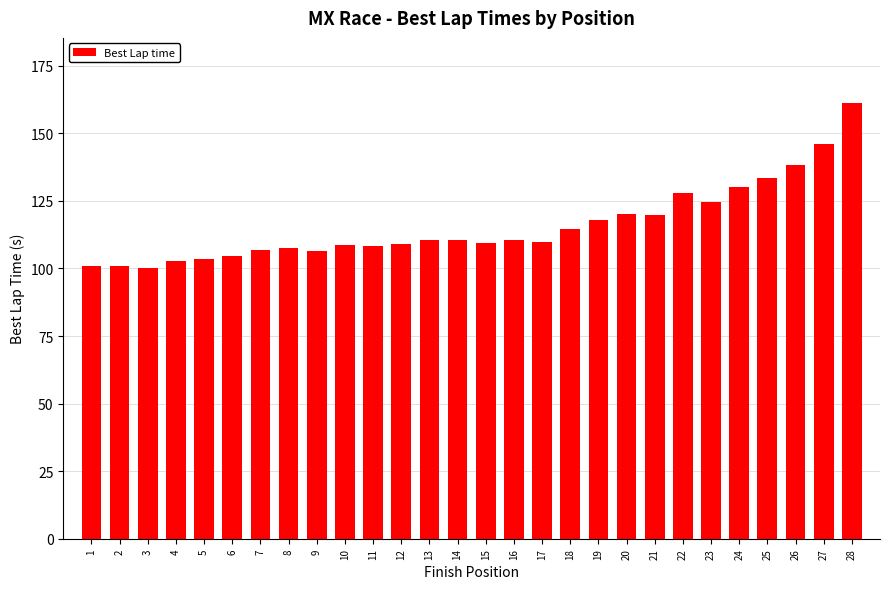

What is the sum of the values at 3 and 27?

246.5